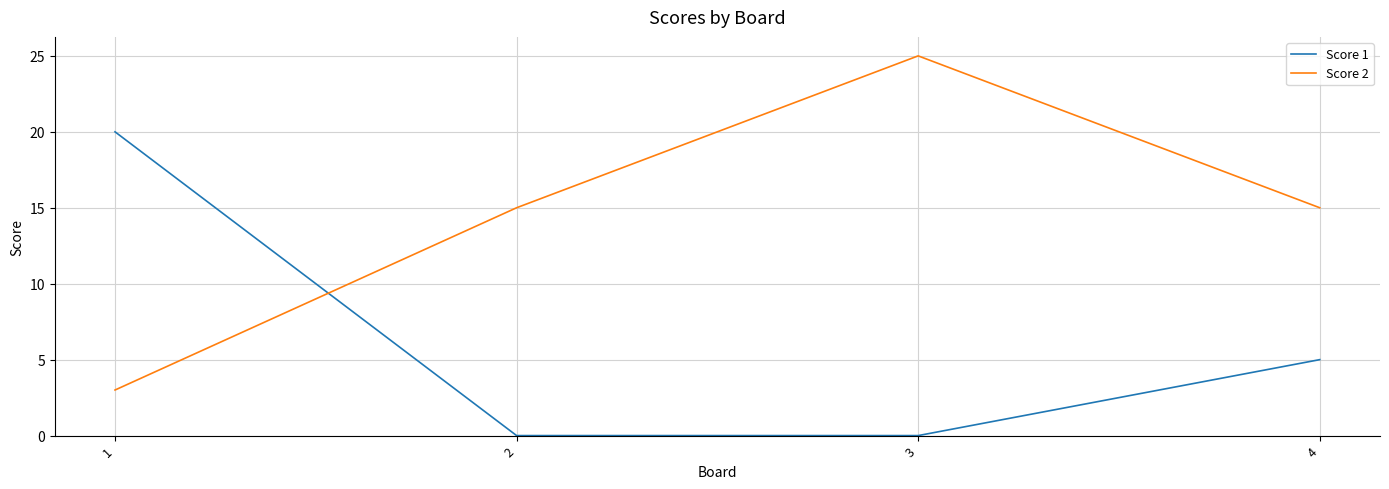

List the series in order of their overall mean, highest first.

Score 2, Score 1